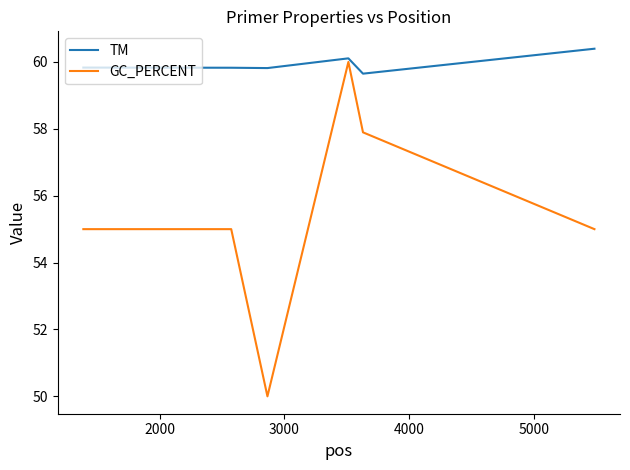

Which series has the largest range (max minus min)?

GC_PERCENT